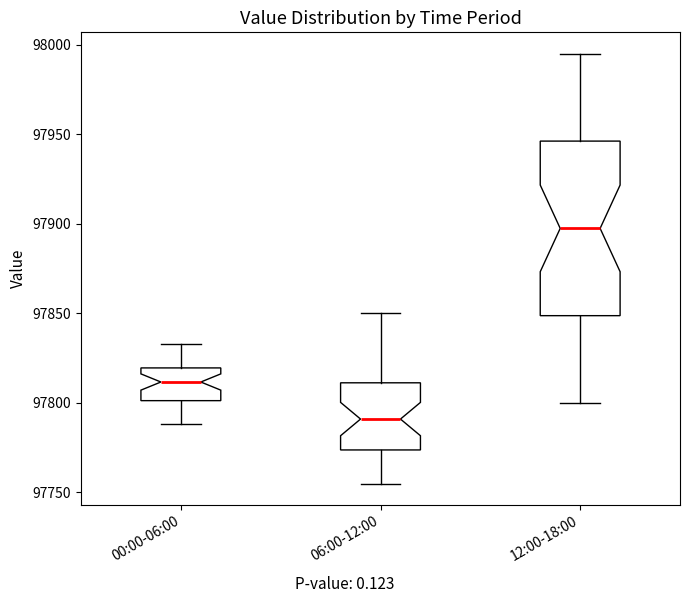

Reading left to right, read every box against the y-axis: the position of its median line, the range the box covers, and the ends of its whiskers. The values are not printed on the chart, so give them approximately, as read against the axis.

00:00-06:00: median 97810, box 97800 to 97820, whiskers 97790 to 97835
06:00-12:00: median 97790, box 97775 to 97810, whiskers 97755 to 97850
12:00-18:00: median 97900, box 97850 to 97945, whiskers 97800 to 97995